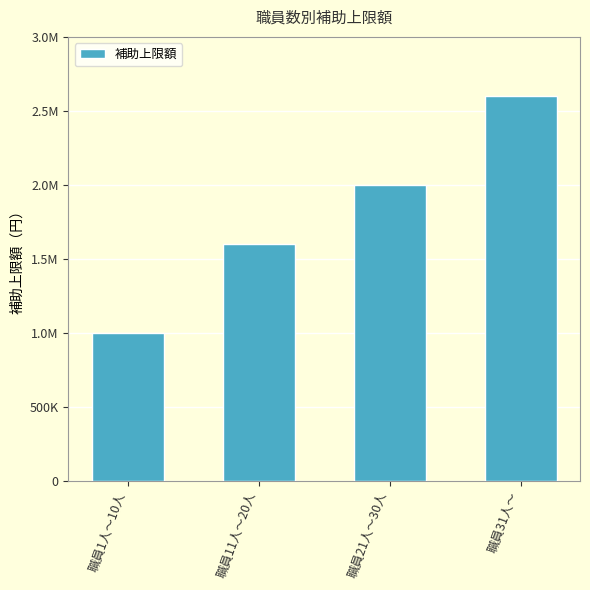

Which label corresponds to the smallest value in the chart?

職員1人～10人